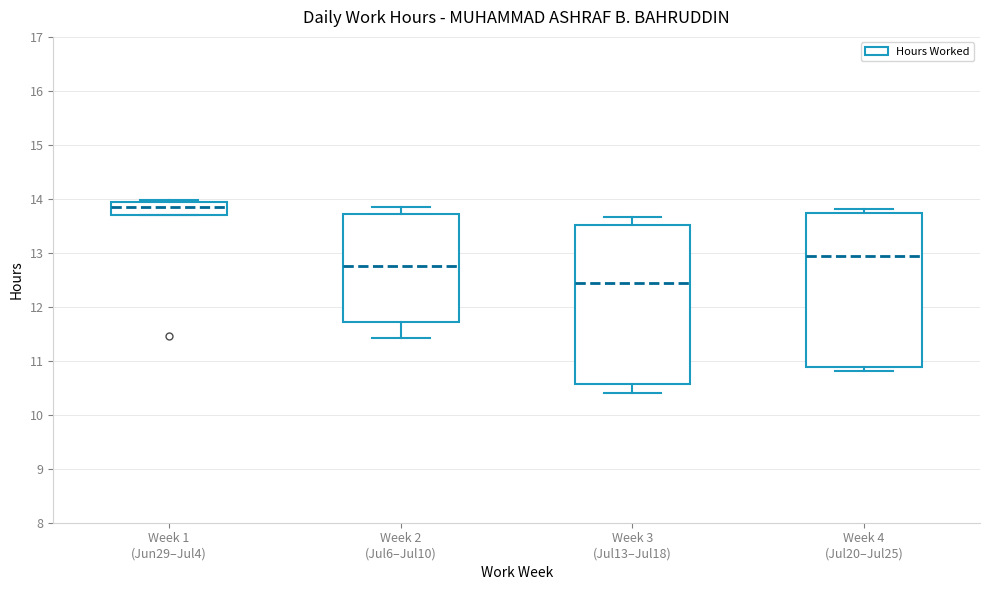

Reading left to right, read every box against the y-axis: the position of its median line, the range the box covers, and the ends of its whiskers. The values are not printed on the chart, so give them approximately, as read against the axis.

Week 1 (Jun29–Jul4): median 13.8, box 13.7 to 13.9, whiskers 13.7 to 14.0
Week 2 (Jul6–Jul10): median 12.8, box 11.7 to 13.7, whiskers 11.4 to 13.8
Week 3 (Jul13–Jul18): median 12.5, box 10.6 to 13.5, whiskers 10.4 to 13.7
Week 4 (Jul20–Jul25): median 12.9, box 10.9 to 13.7, whiskers 10.8 to 13.8